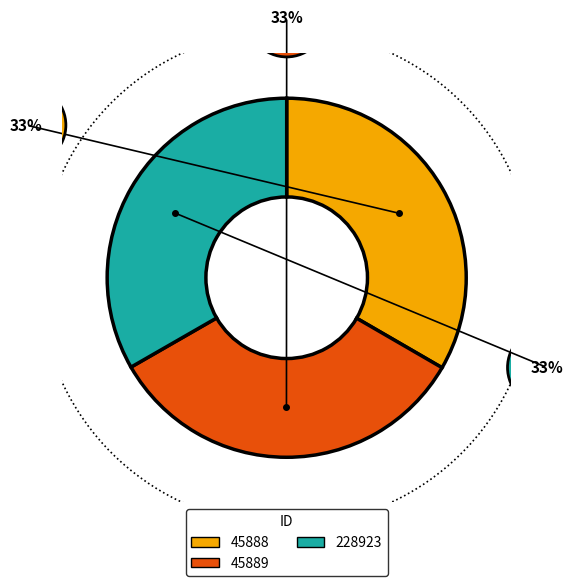

How many slices are in this pie chart?

3